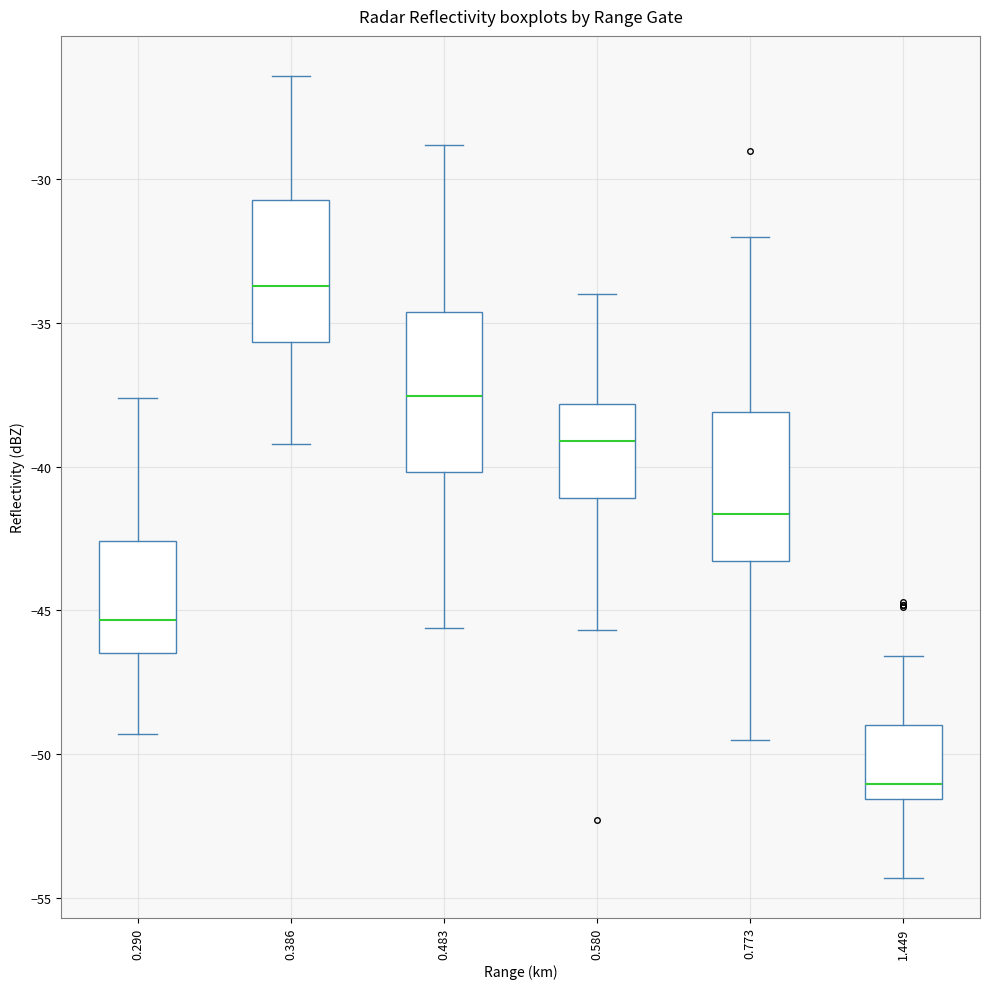

Reading left to right, transcribe this box plot: for each box, give where its median line is, the range the box spans, and where its two whiskers end, as read against the y-axis. The values are not printed on the chart, so give them approximately, as read against the axis.

0.290: median -45.5, box -46.5 to -42.5, whiskers -49.5 to -37.5
0.386: median -33.5, box -35.5 to -30.5, whiskers -39.0 to -26.5
0.483: median -37.5, box -40.0 to -34.5, whiskers -45.5 to -29.0
0.580: median -39.0, box -41.0 to -38.0, whiskers -45.5 to -34.0
0.773: median -41.5, box -43.5 to -38.0, whiskers -49.5 to -32.0
1.449: median -51.0, box -51.5 to -49.0, whiskers -54.5 to -46.5